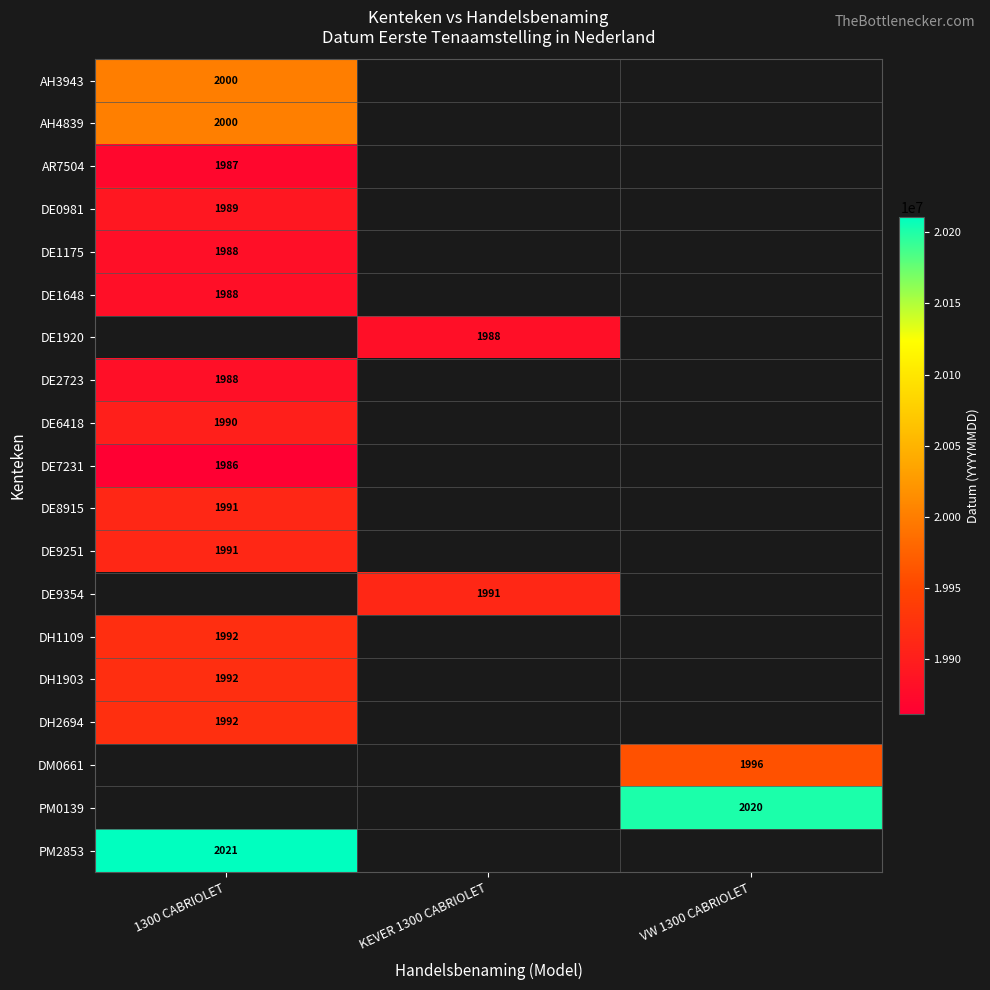

The value of DE1175 at 1300 CABRIOLET is 1988. True or false?

True